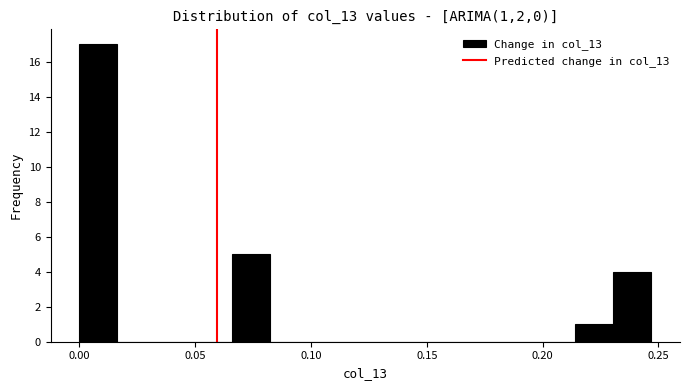

Read against the x-axis, roughly where is the centre of the tallest bar?

0.010